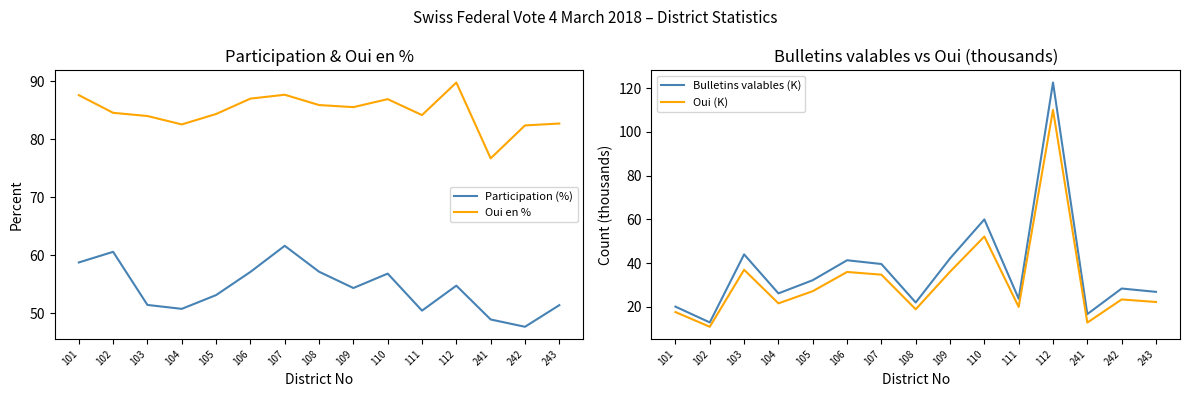

Is this an area chart (filled region under the line)?

No